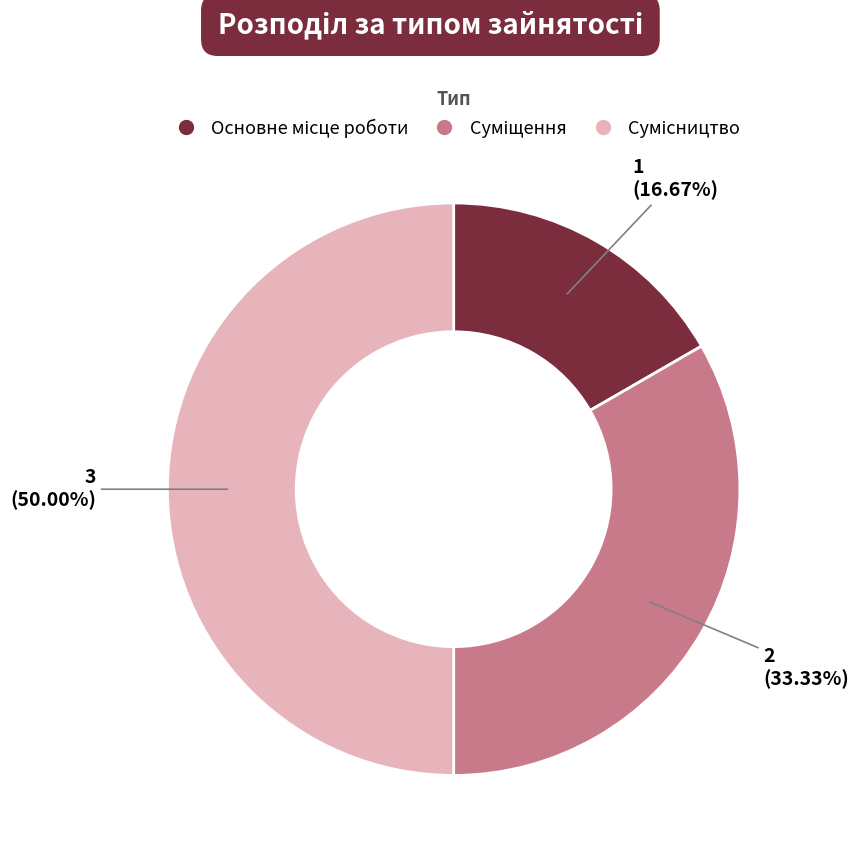

Count the number of slices in the pie.

3